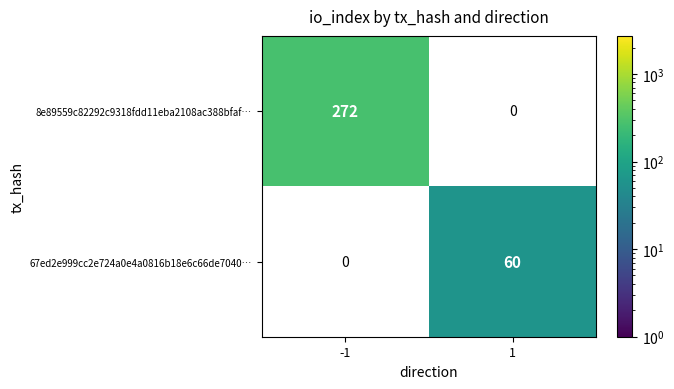

The value of 8e89559c82292c9318fdd11eba2108ac388bfaf… at -1 is 103. True or false?

False